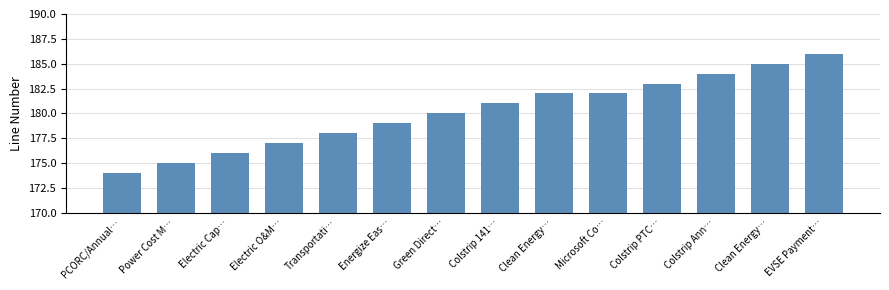

Which label corresponds to the smallest value in the chart?

PCORC/Annual…